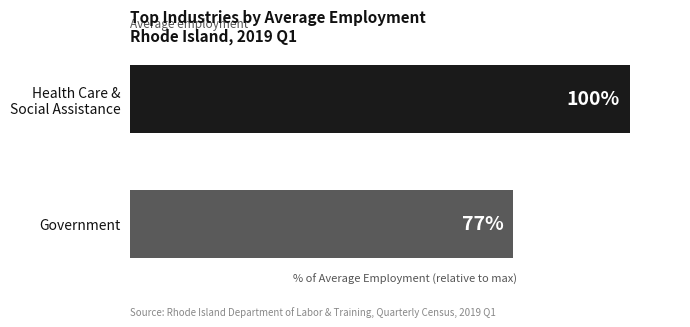

At which label is the value closest to 88?

Government